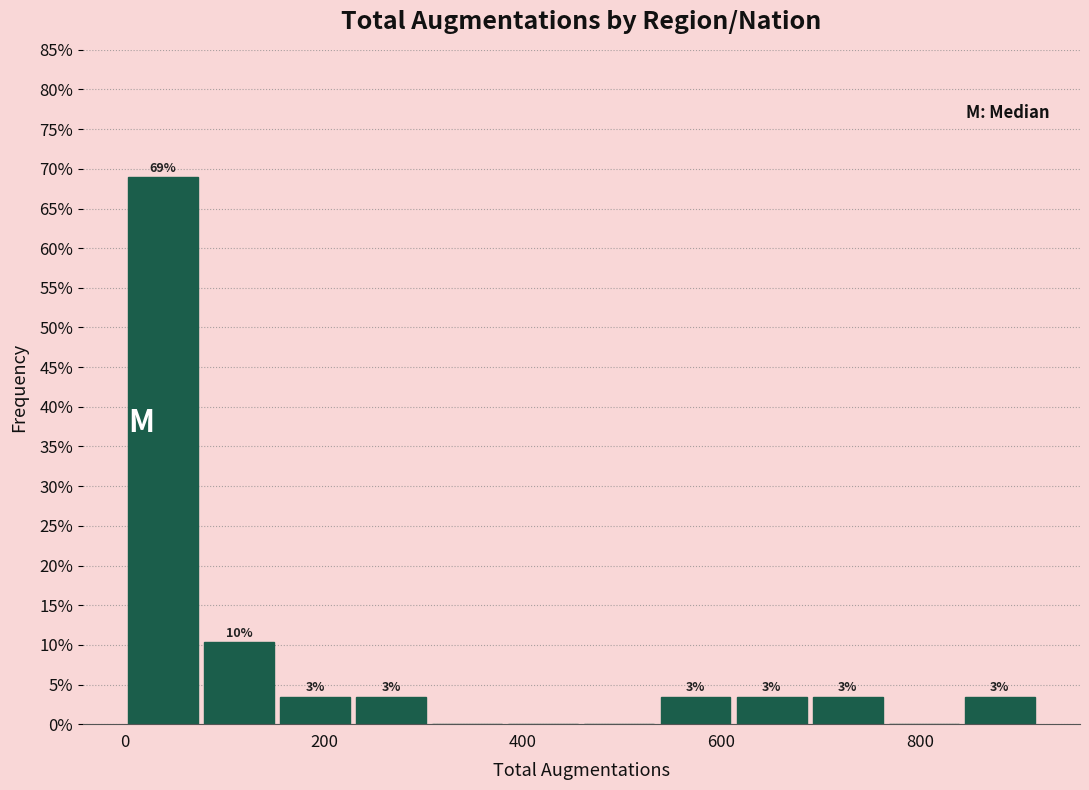

Around what value on the x-axis is the tallest bar? Give the approximate position of its centre, as read against the axis.

40